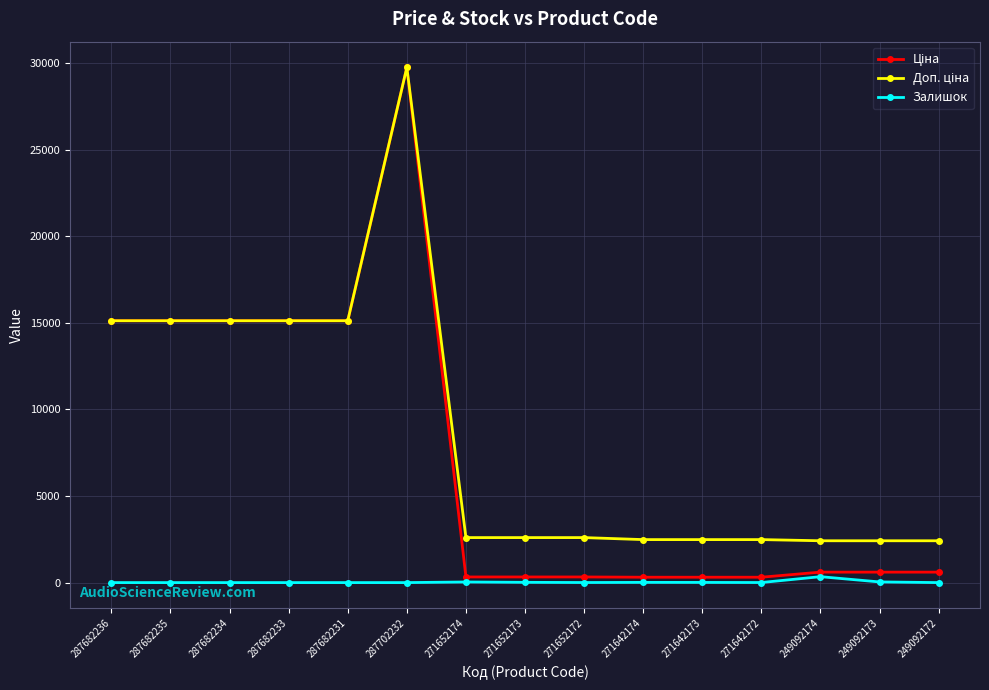

At which category is the sum across all series the highest?

287702232